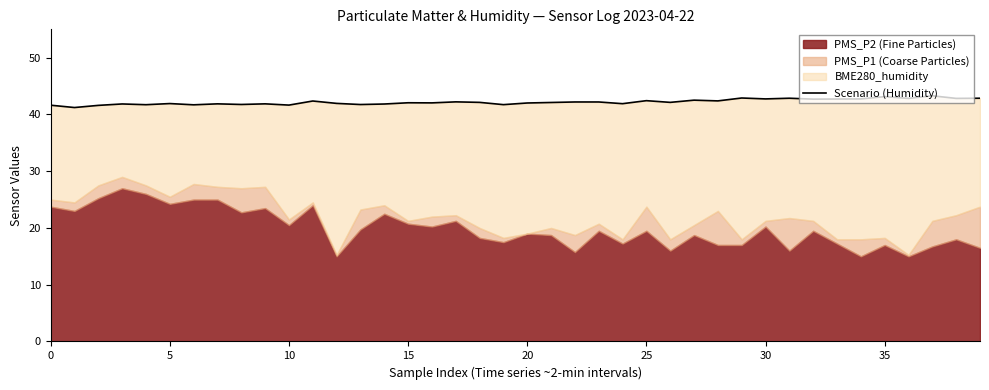

What value does the data have at 15?

41.9